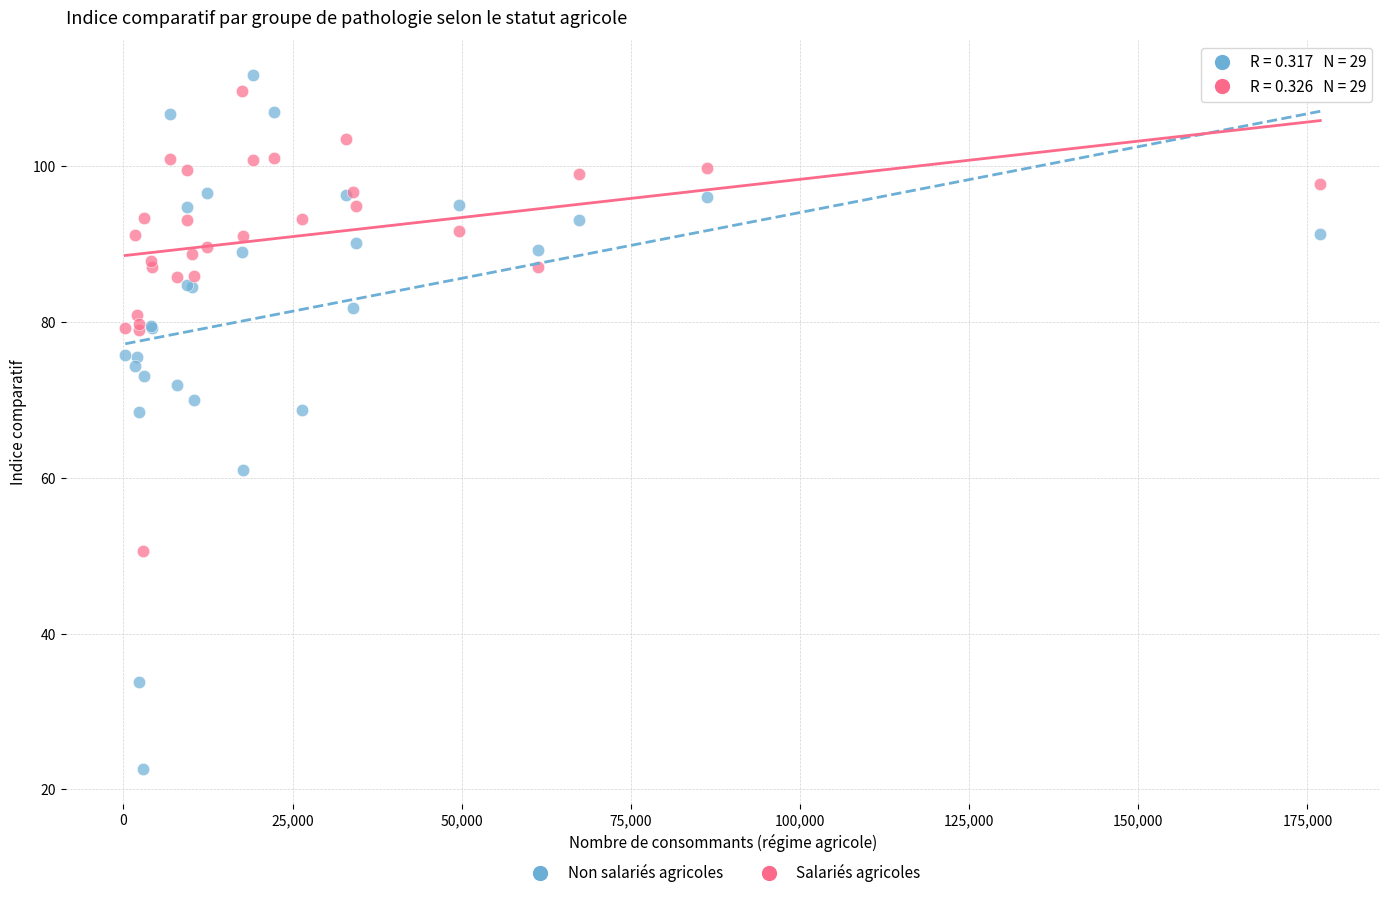

Which series has the widest spread of Y values?

Non salariés agricoles